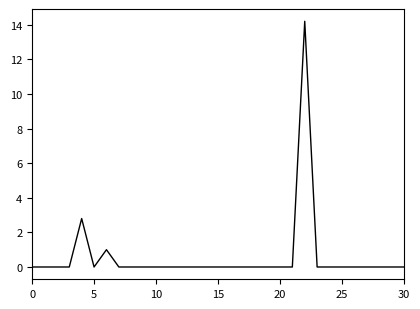

What is the maximum value shown in the chart?

14.2